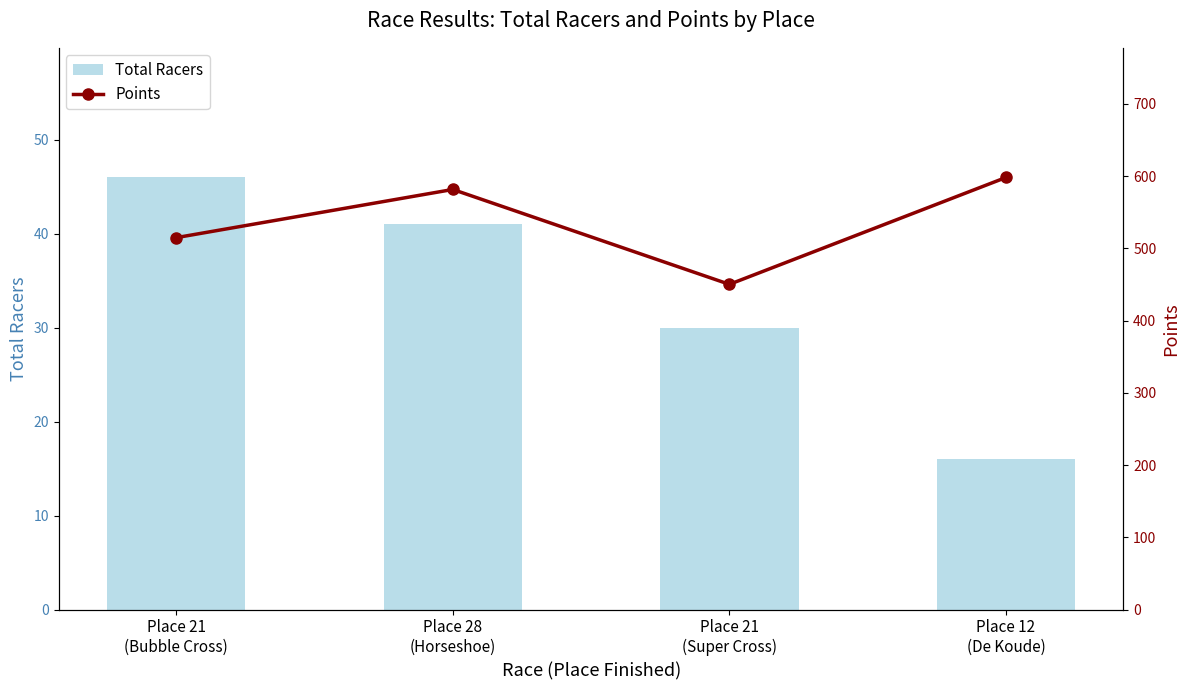

What is the difference between the maximum and minimum values in the Total Racers series?

30